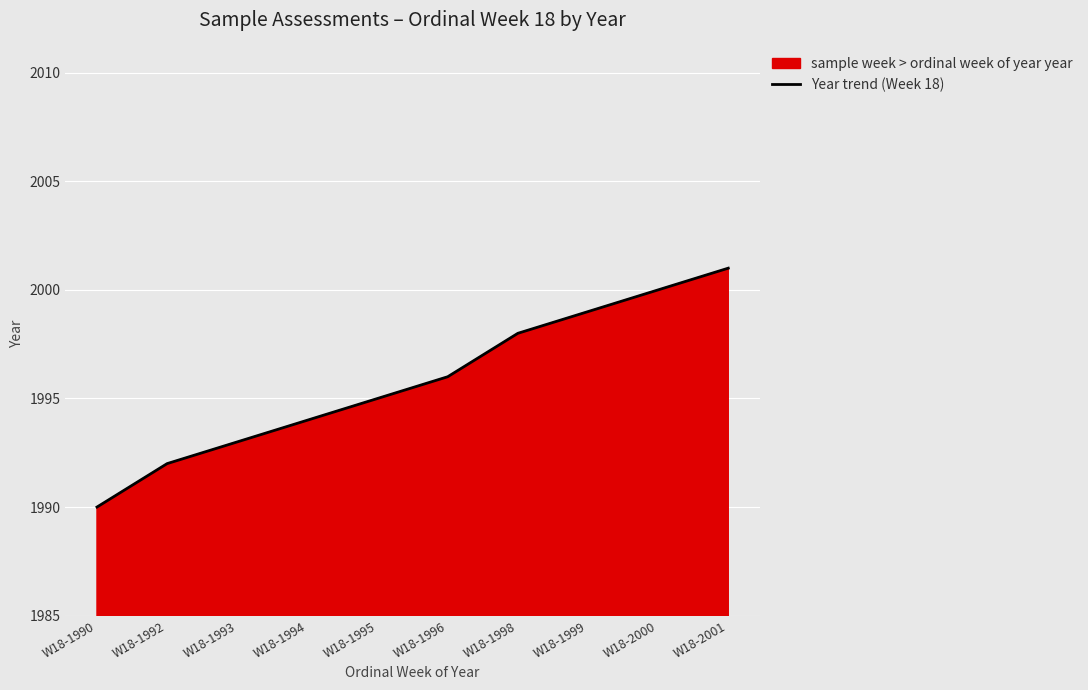

List the labels in order of value, largest first.

W18-2001, W18-2000, W18-1999, W18-1998, W18-1996, W18-1995, W18-1994, W18-1993, W18-1992, W18-1990